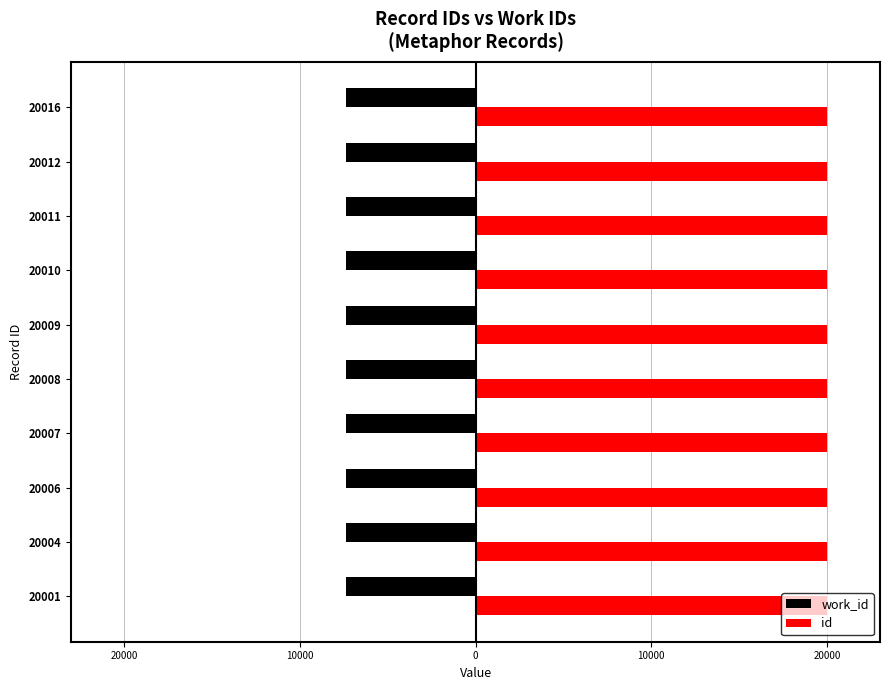

What is the difference between the maximum and minimum values in the id series?

15